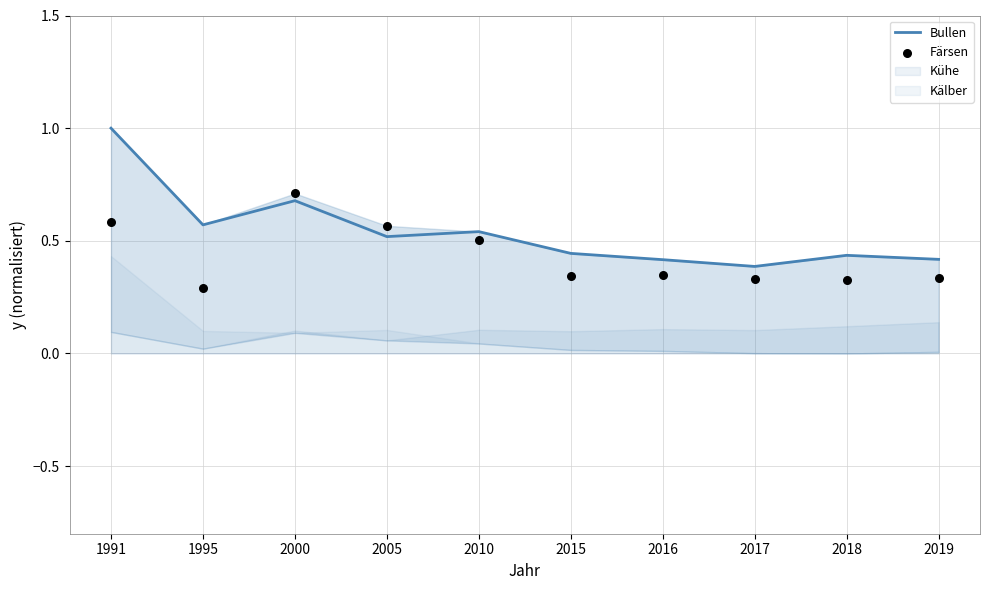

At which category is the sum across all series the highest?

1991